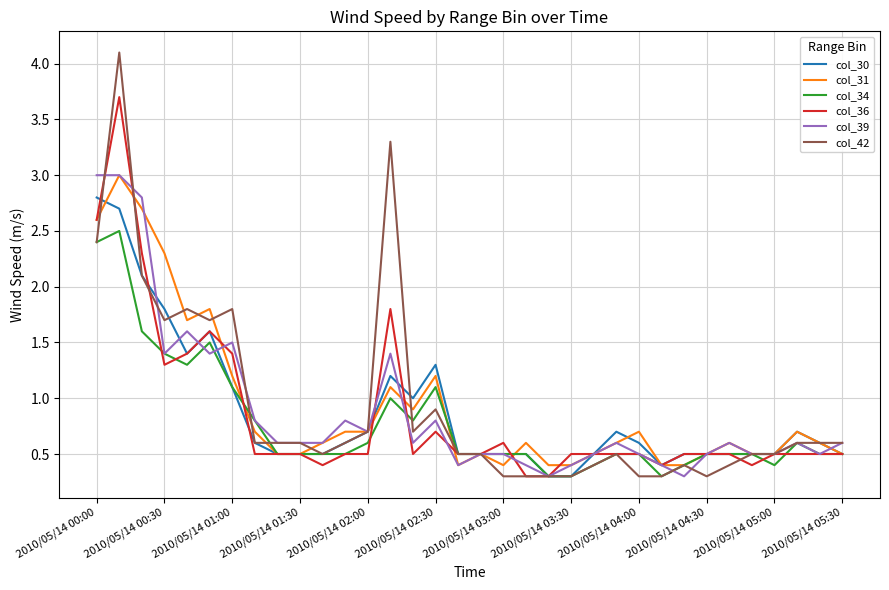

What is the minimum value for col_42?

0.3